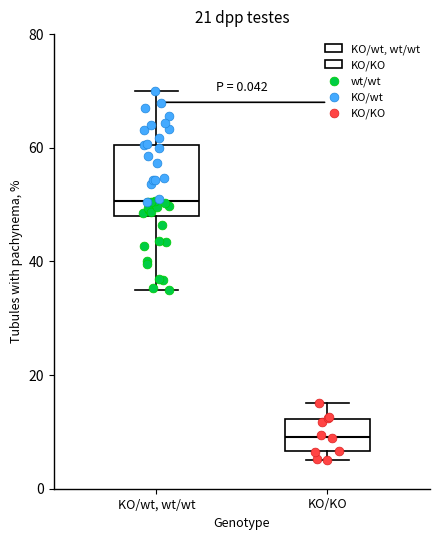

Reading left to right, transcribe this box plot: for each box, give where its median line is, the range the box spans, and where its two whiskers end, as read against the y-axis. The values are not printed on the chart, so give them approximately, as read against the axis.

KO/wt, wt/wt: median 50, box 48 to 60, whiskers 36 to 70
KO/KO: median 10, box 6 to 12, whiskers 6 (just below the box's lower edge) to 16